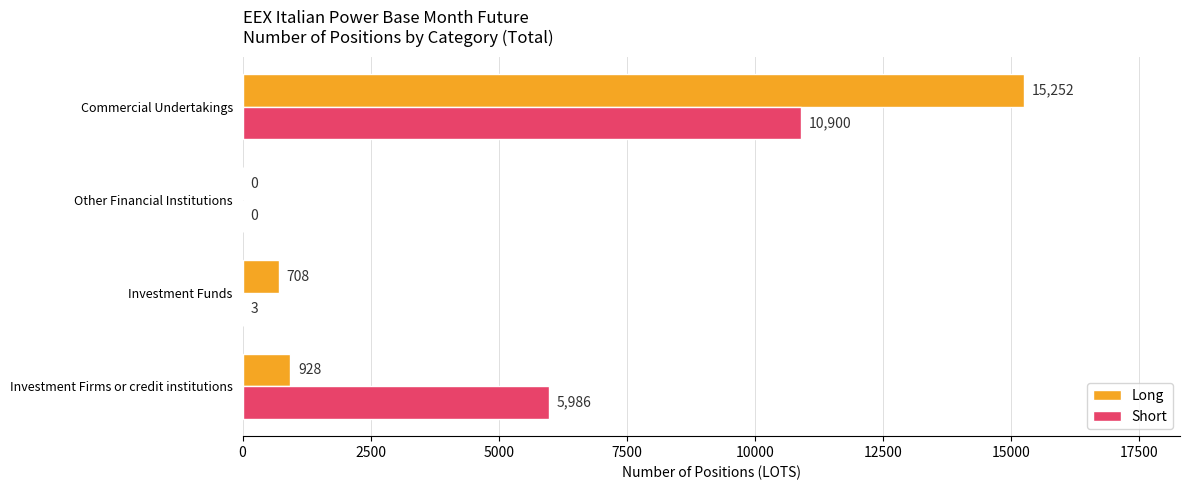

Which series changed the most between Investment Funds and Commercial Undertakings?

Long